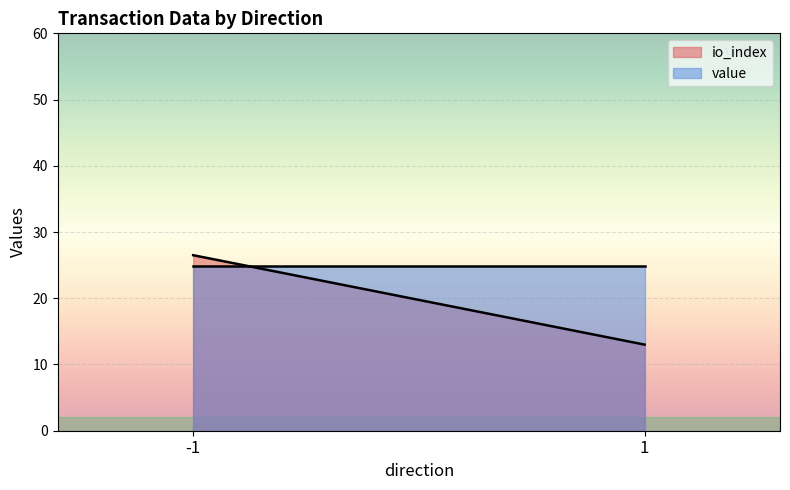

Does the chart display data point markers on the line(s)?

No